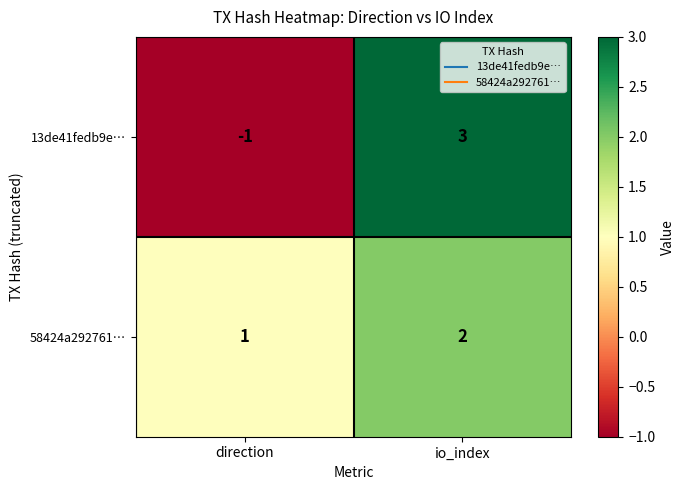

At which category is the sum across all series the highest?

io_index